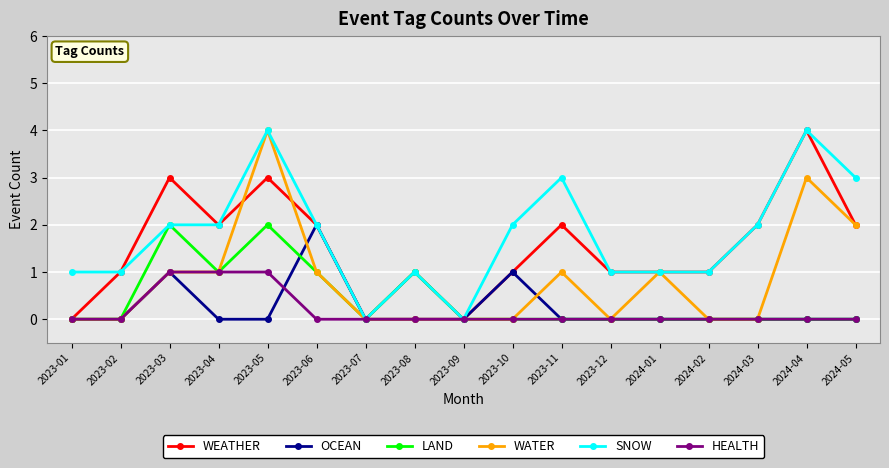

Is it true that WEATHER equals 0 at 2023-07?

True